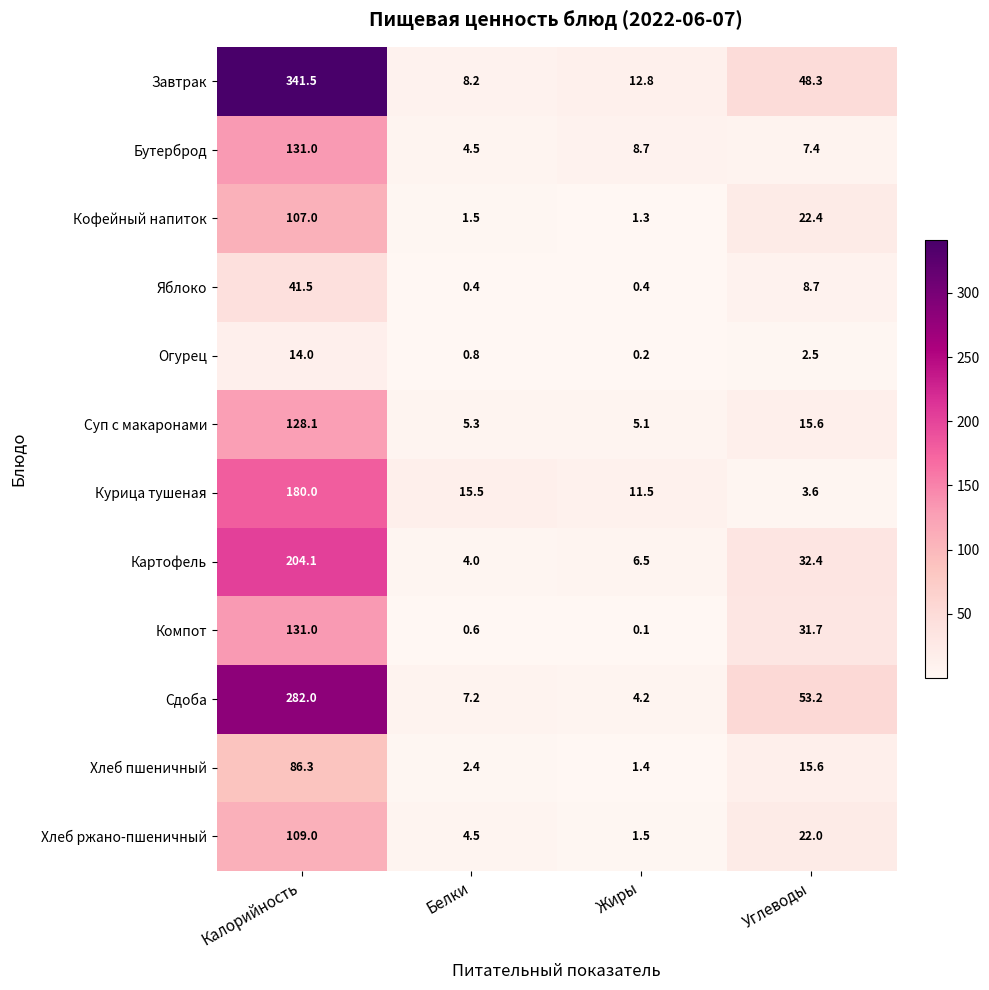

What is the sum of the Бутерброд values at Жиры and Углеводы?

16.1